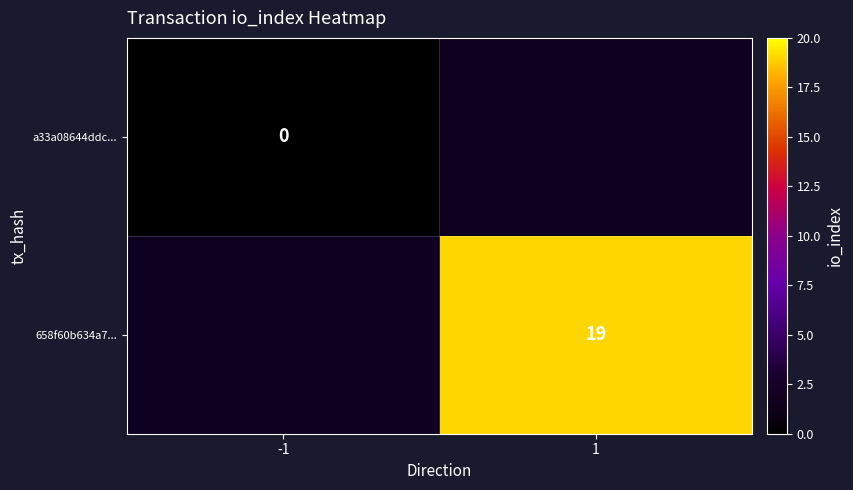

True or false: 658f60b634a7... has a value of 19 at 1.

True